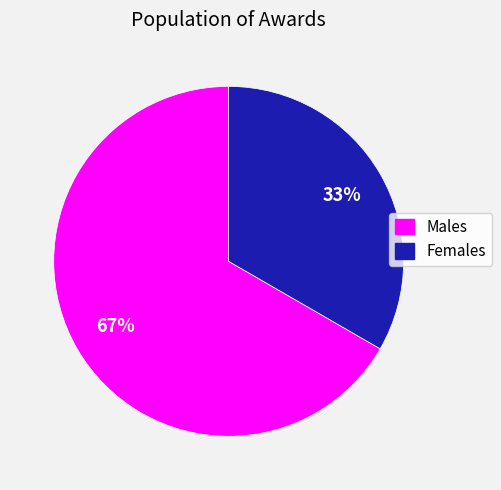

To the nearest percent, what is the average slice percentage?

50%